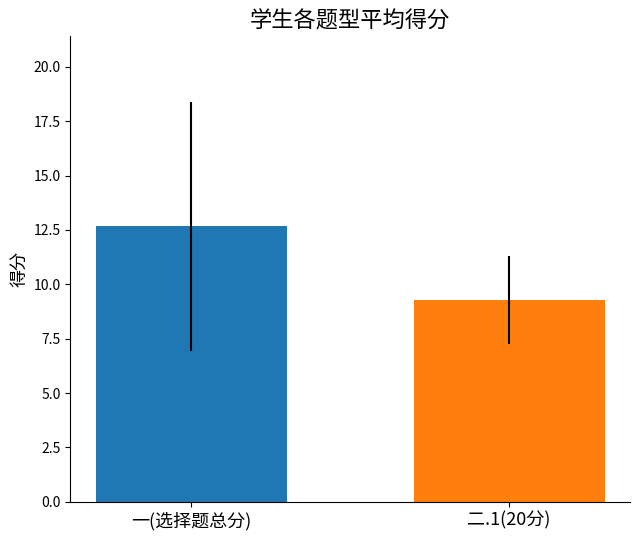

What is the maximum value shown in the chart?

12.7